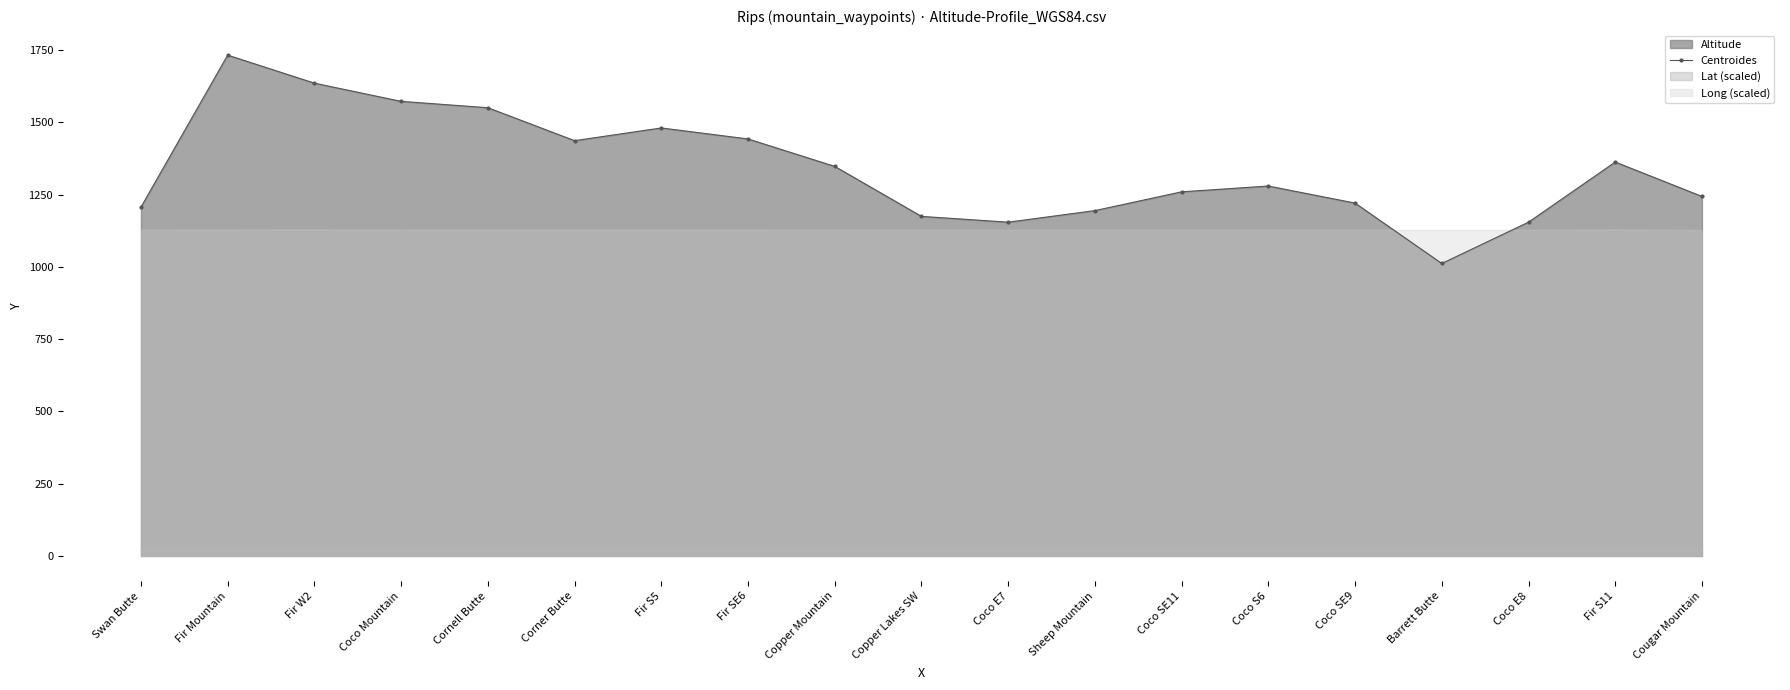

List the labels in order of value, largest first.

Fir Mountain, Fir W2, Coco Mountain, Cornell Butte, Fir S5, Fir SE6, Corner Butte, Fir S11, Copper Mountain, Coco S6, Coco SE11, Cougar Mountain, Coco SE9, Swan Butte, Sheep Mountain, Copper Lakes SW, Coco E7, Coco E8, Barrett Butte